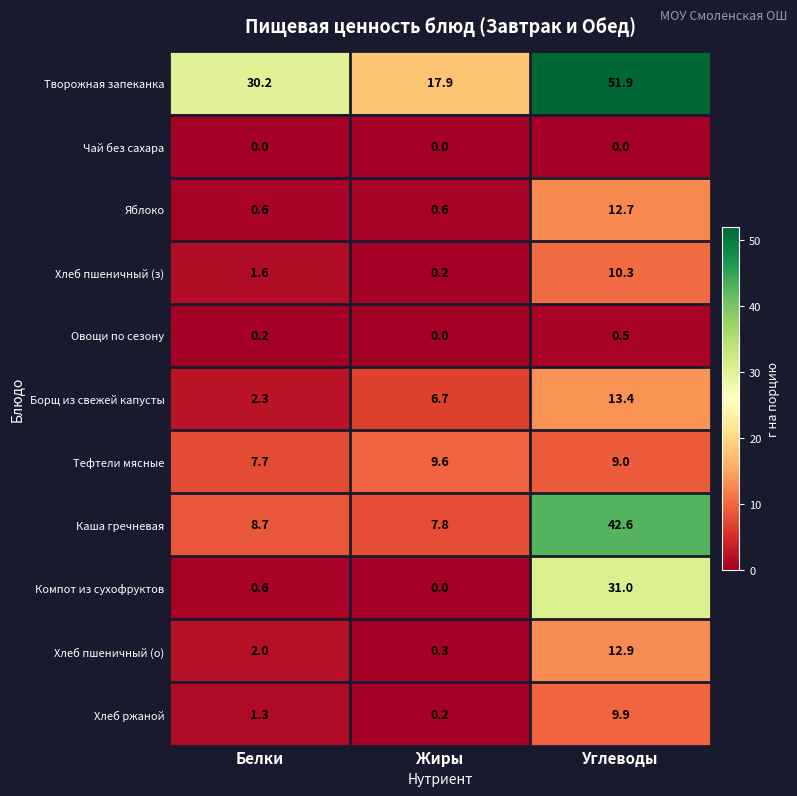

List the series in order of their peak value, highest first.

Творожная запеканка, Каша гречневая, Компот из сухофруктов, Борщ из свежей капусты, Хлеб пшеничный (о), Яблоко, Хлеб пшеничный (з), Хлеб ржаной, Тефтели мясные, Овощи по сезону, Чай без сахара